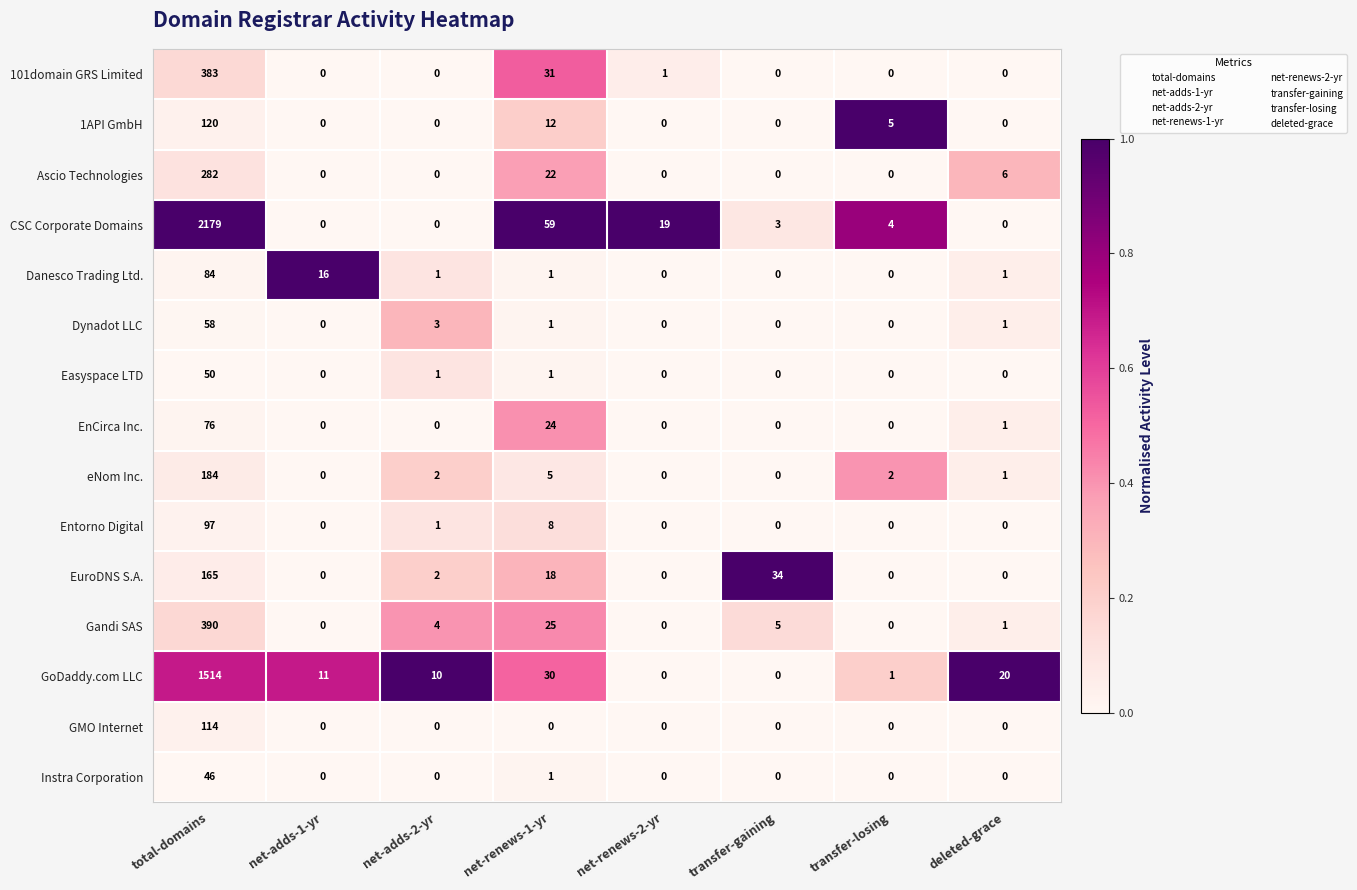

Count the number of categories in the chart.

8